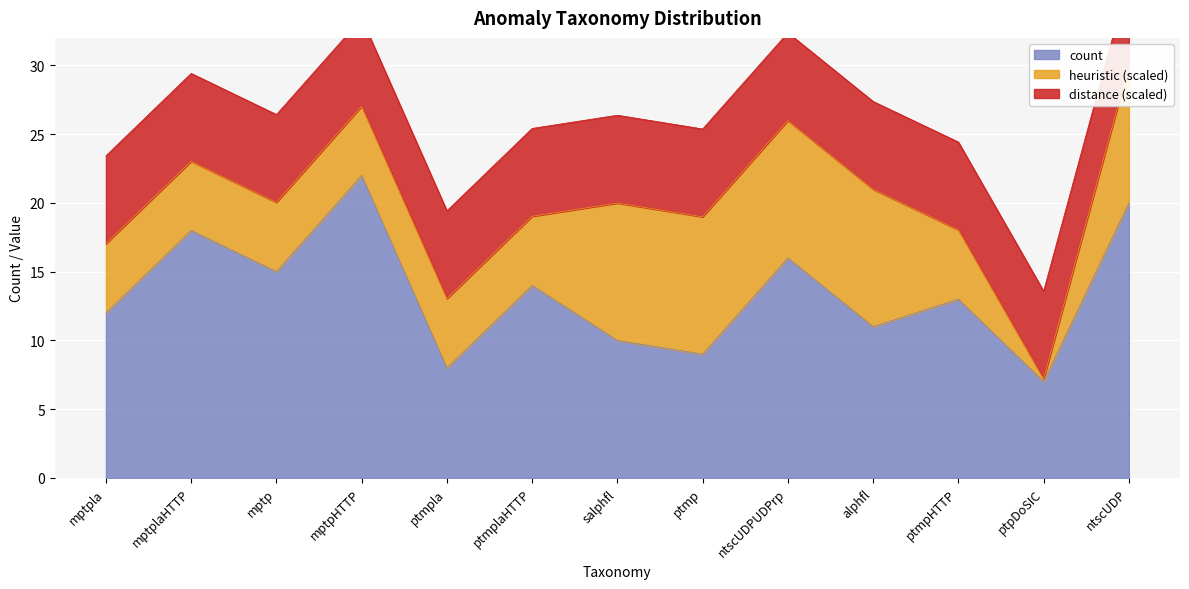

How many categories are shown in the chart?

15